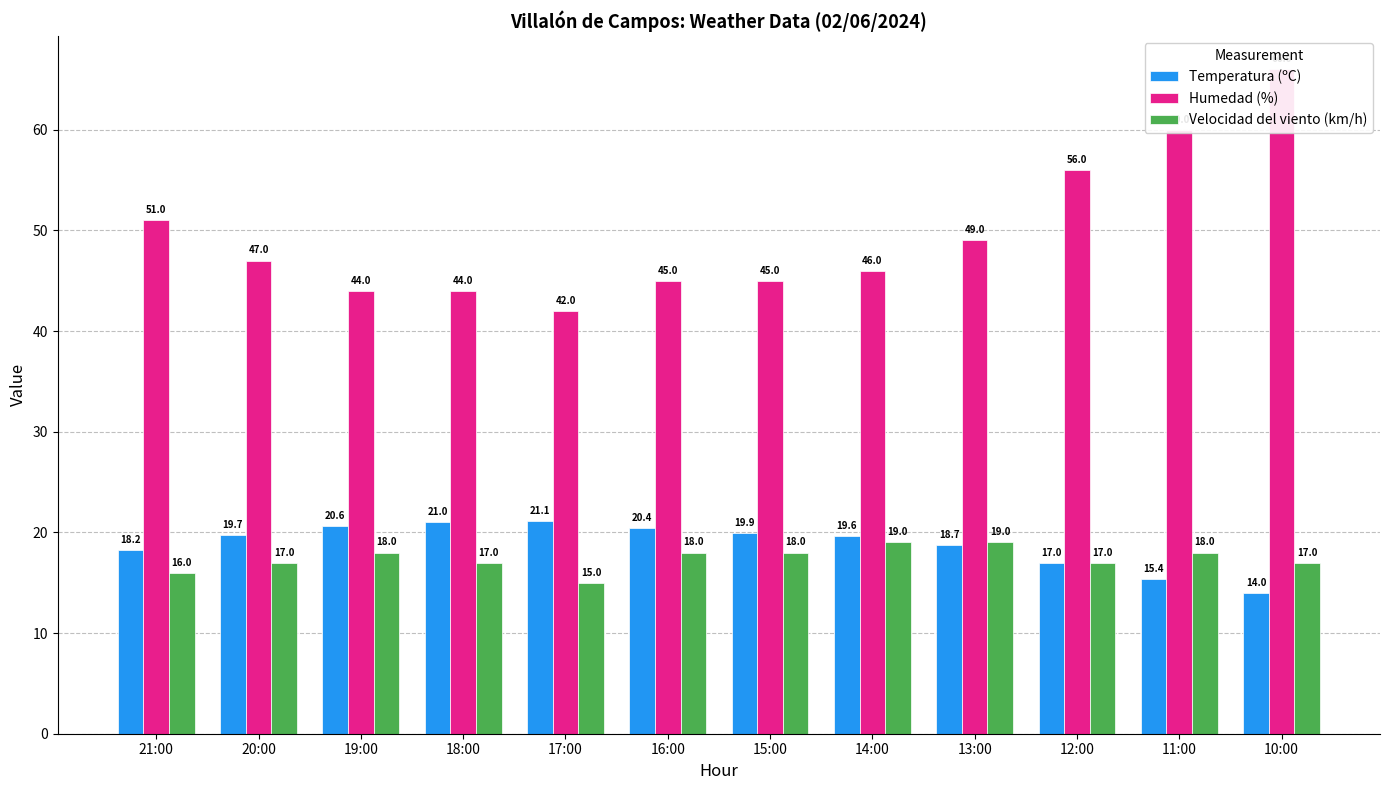

Is it true that Velocidad del viento (km/h) equals 18.0 at 15:00?

True